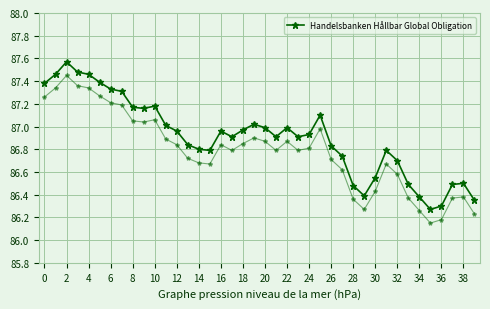

How many points are higher than both their immediate neighbors (excluding endpoints)?

8